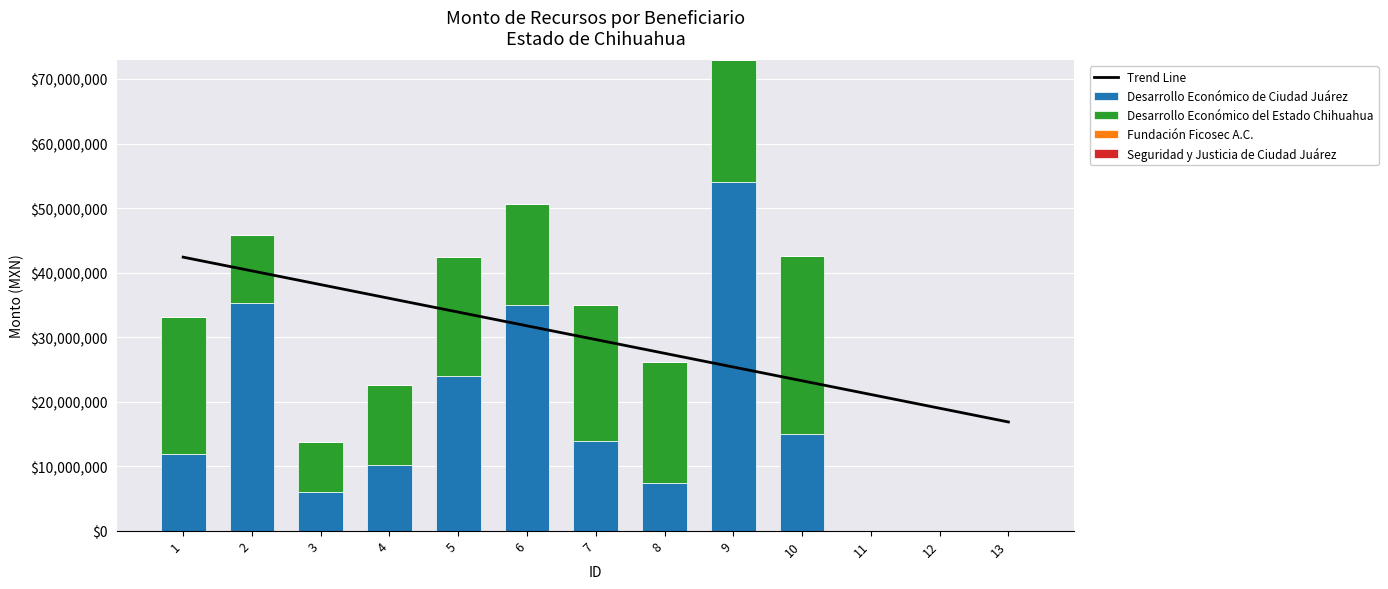

How many positive values does the Desarrollo Económico de Ciudad Juárez series have?

10